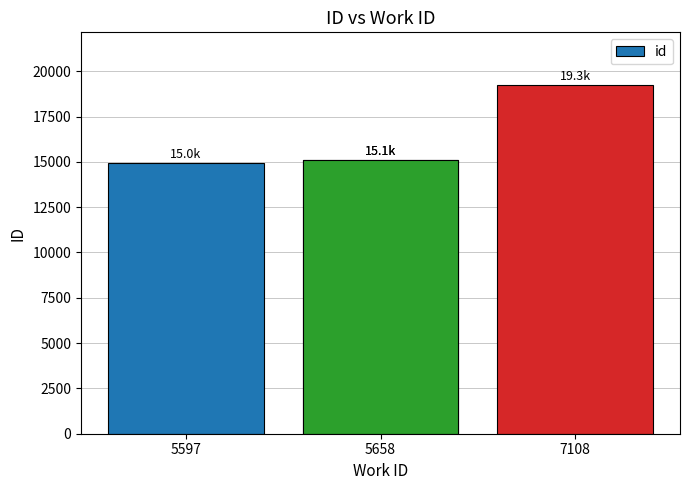

The value at 7108 is 8983. True or false?

False